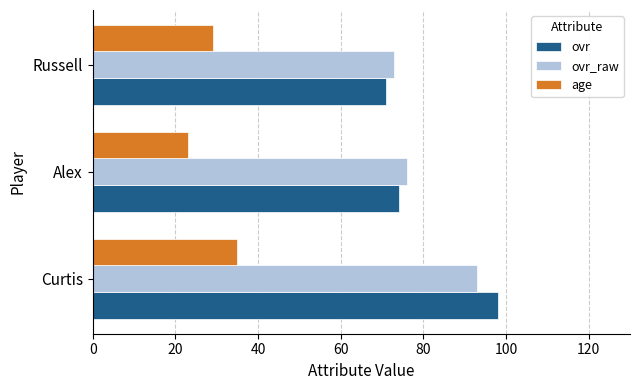

List the labels in order of ovr_raw value, smallest first.

Russell, Alex, Curtis